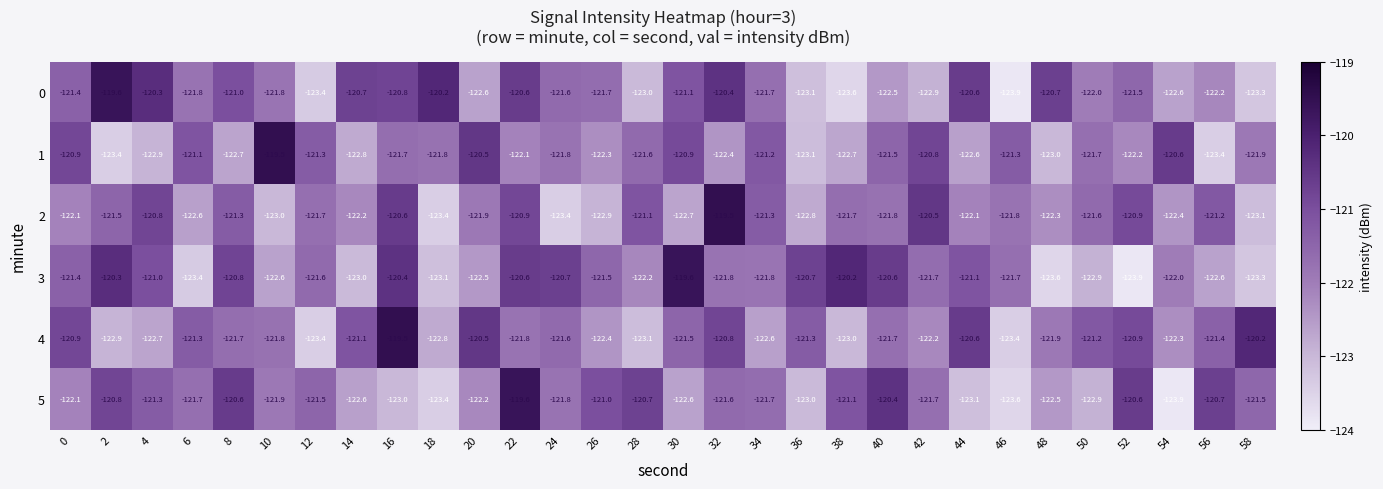

What is the difference between the 2 values at 28 and 12?

0.6